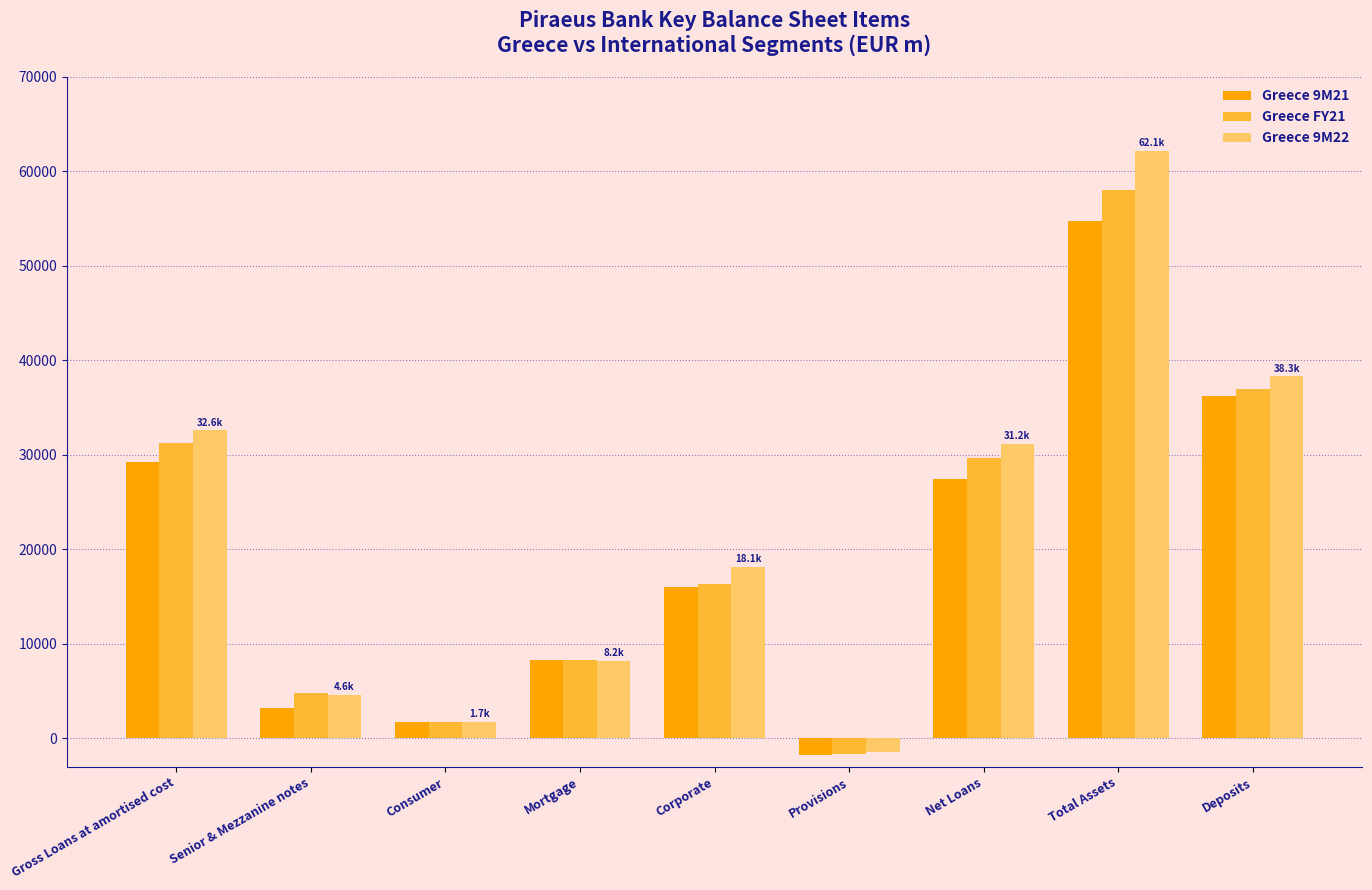

What is the label of the 6th bar from the left?

Provisions